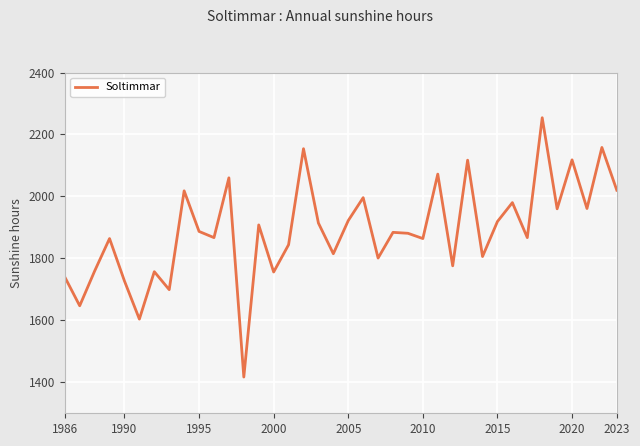

What is the smallest value displayed?

1417